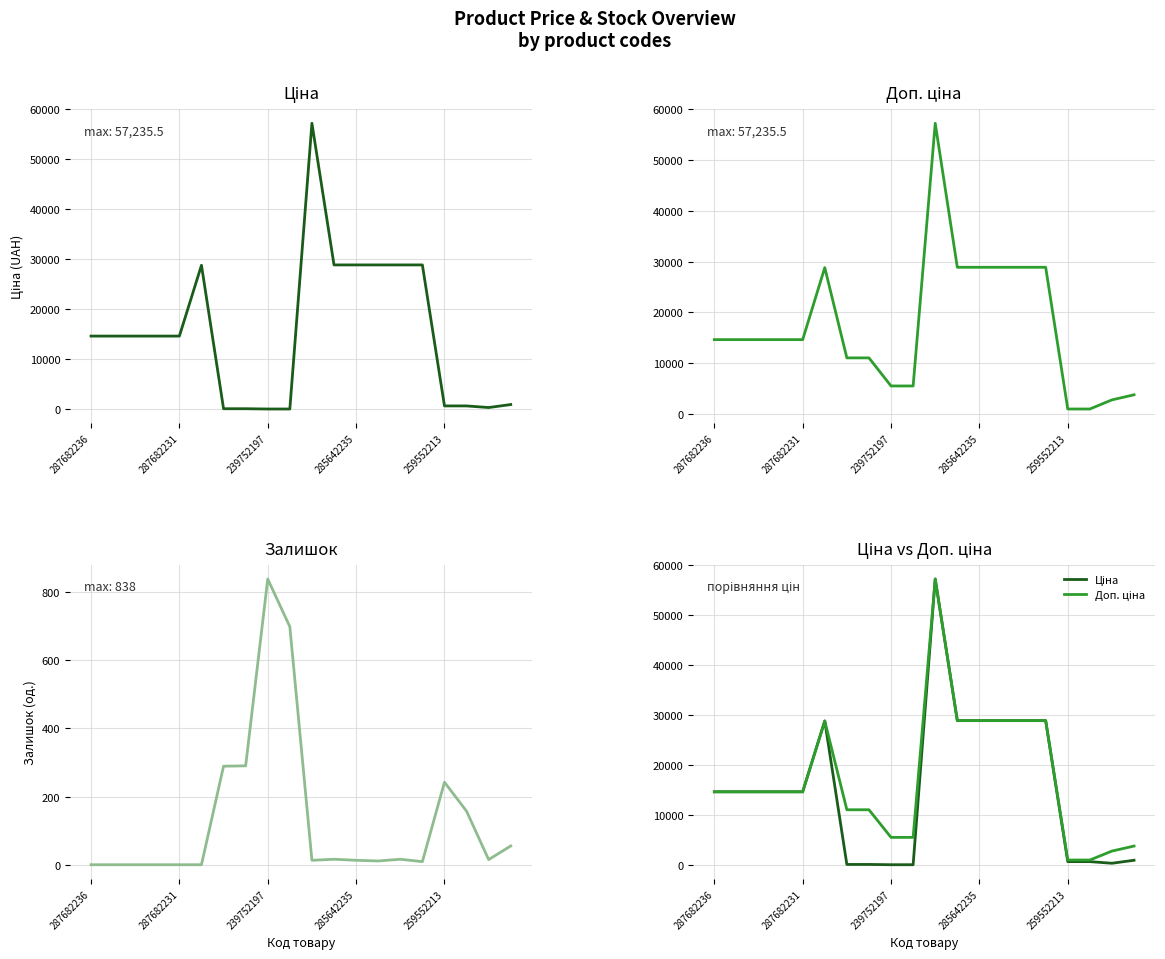

What is the difference between the highest and lowest values at 287682231?

14649.6